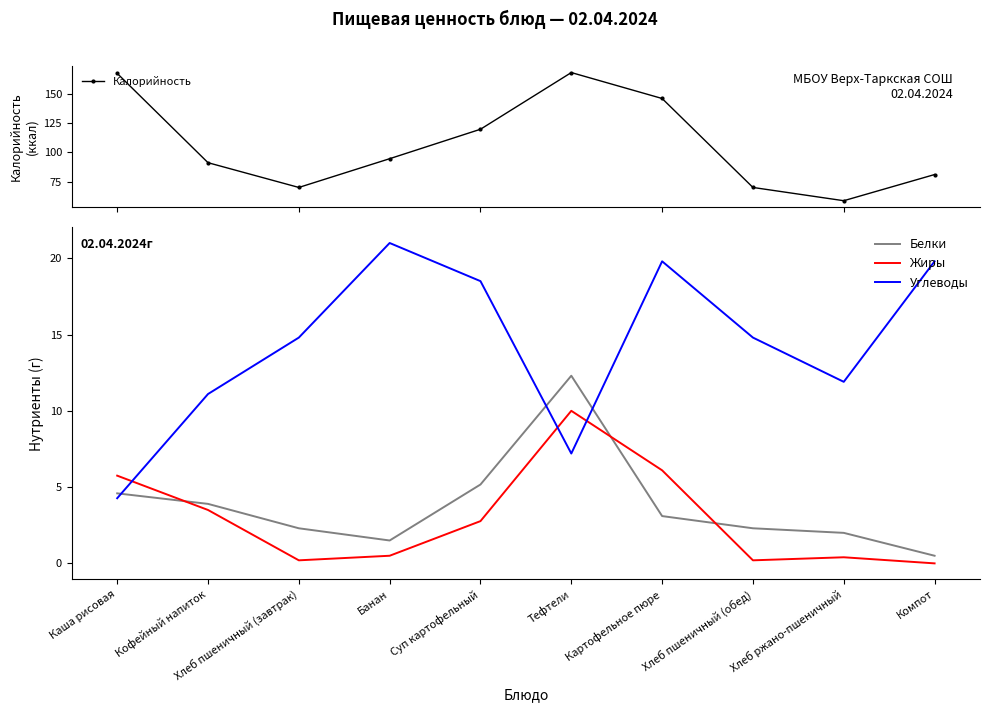

What is the difference between the maximum and minimum values in the Углеводы series?

16.7